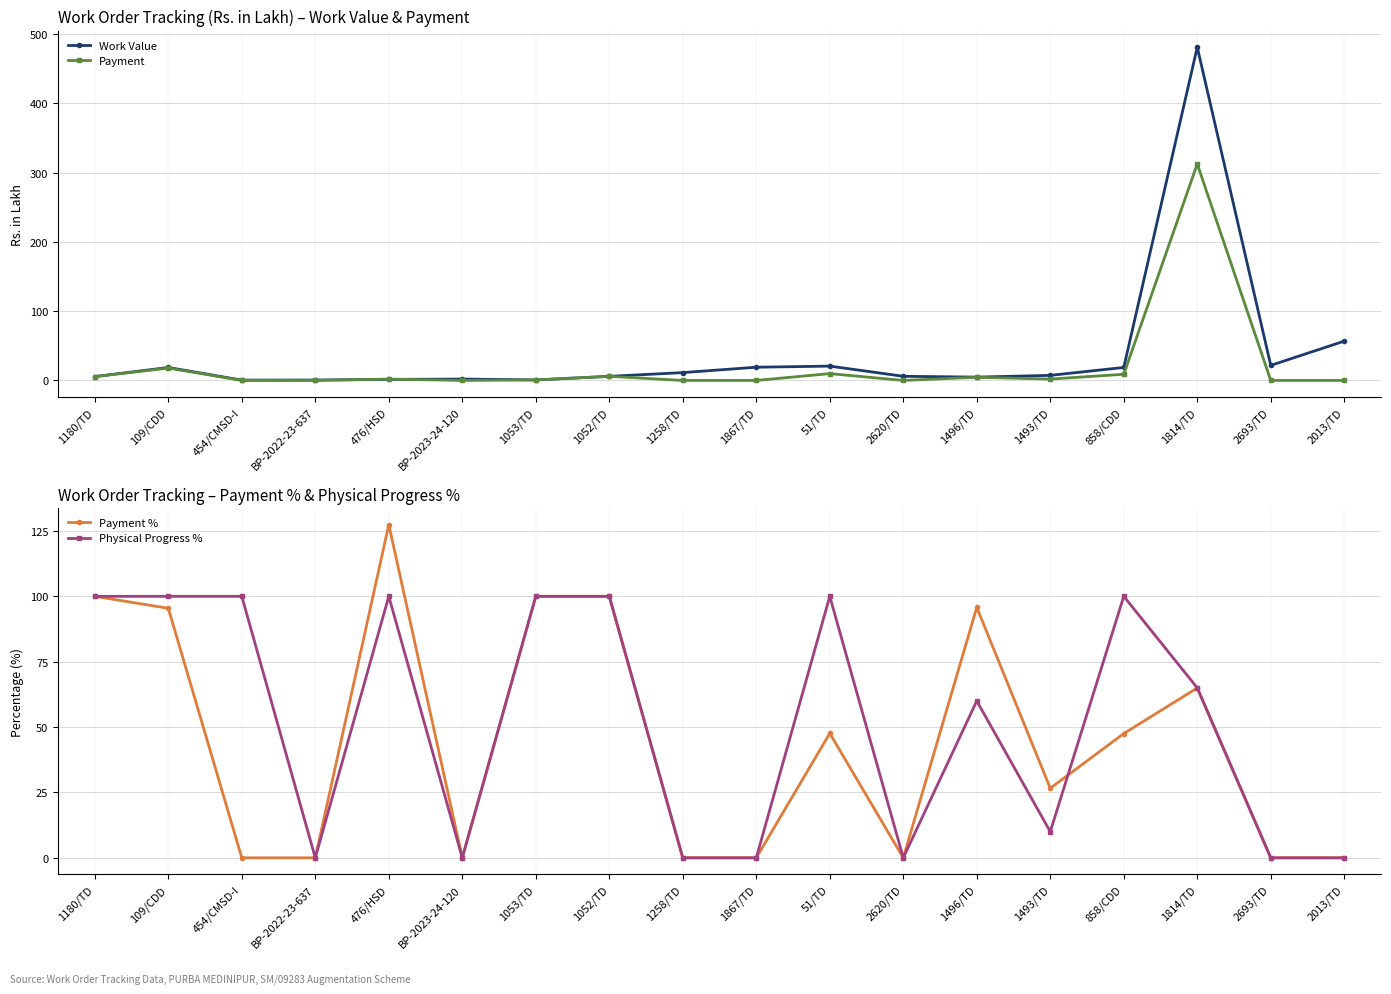

The Payment series shows 2.8 at 1180/TD. True or false?

False